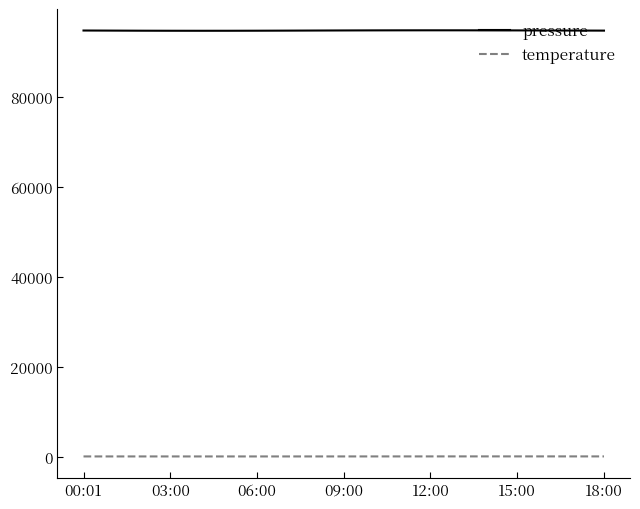

Which series has the largest total across all categories?

pressure